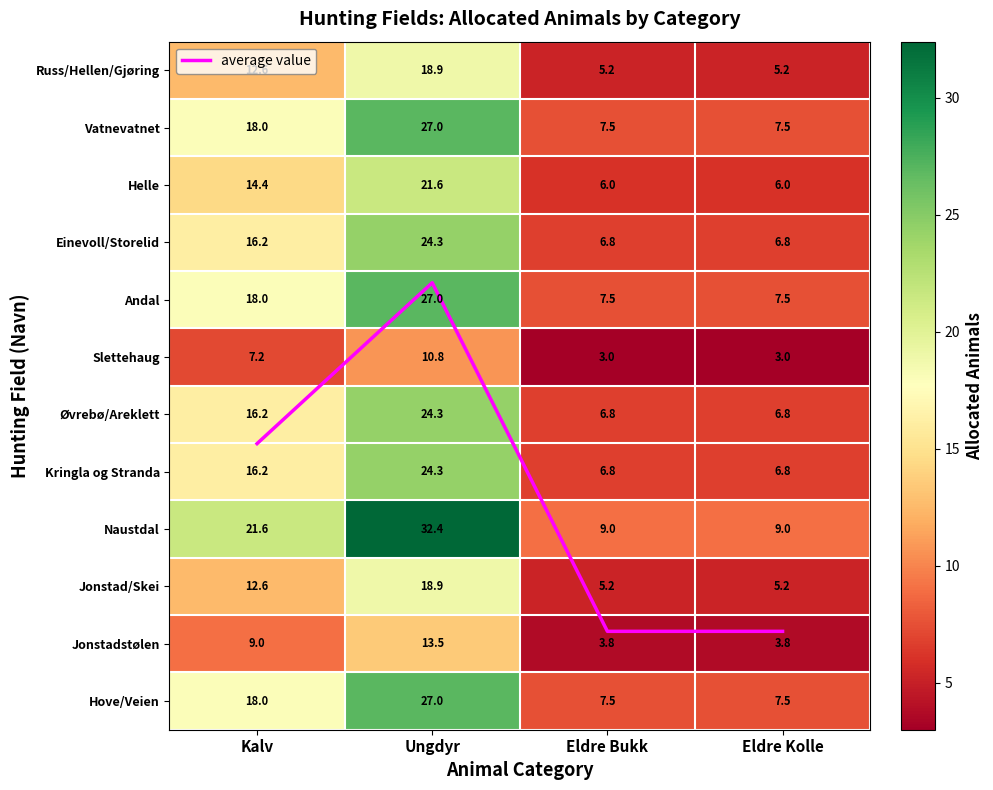

What is the difference between the maximum and minimum values in the Einevoll/Storelid series?

17.6